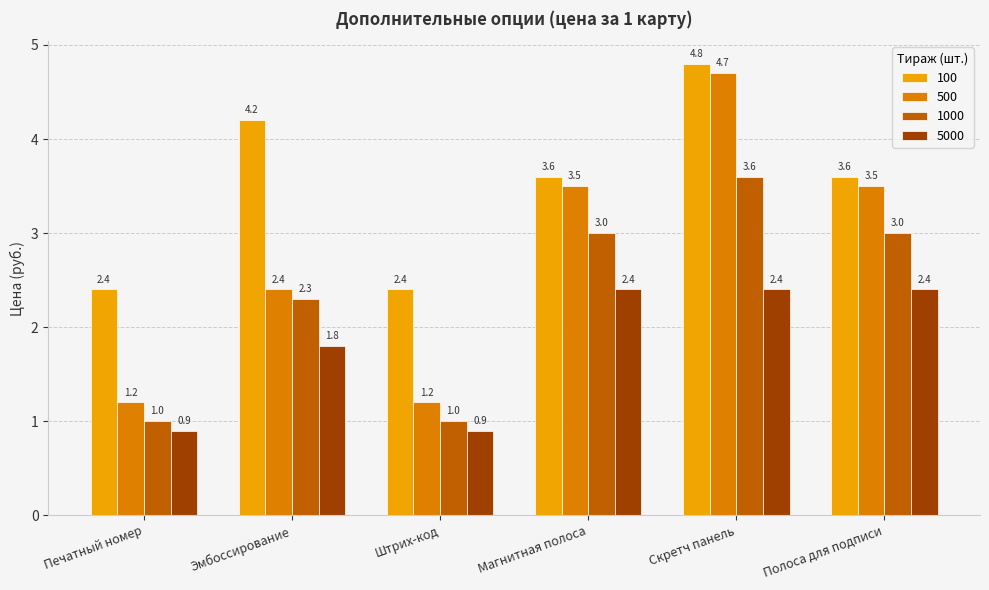

What is the value of the 1000 bar at the 4th from the left?

3.0